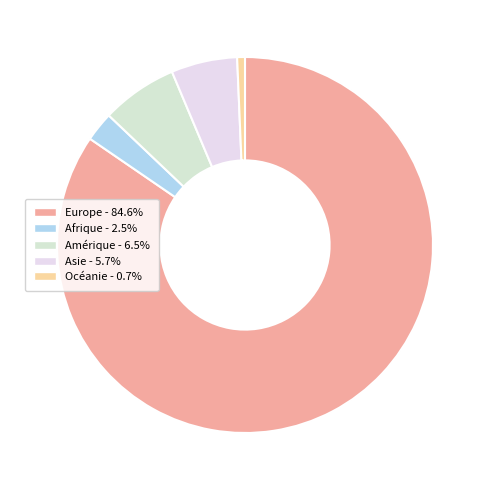

Is there any slice that represents more than half of the pie?

Yes